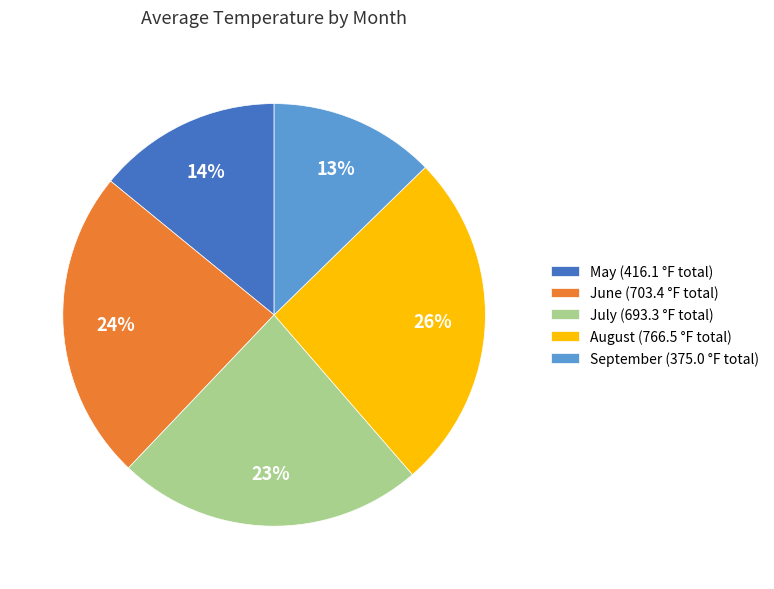

Count the number of slices in the pie.

5